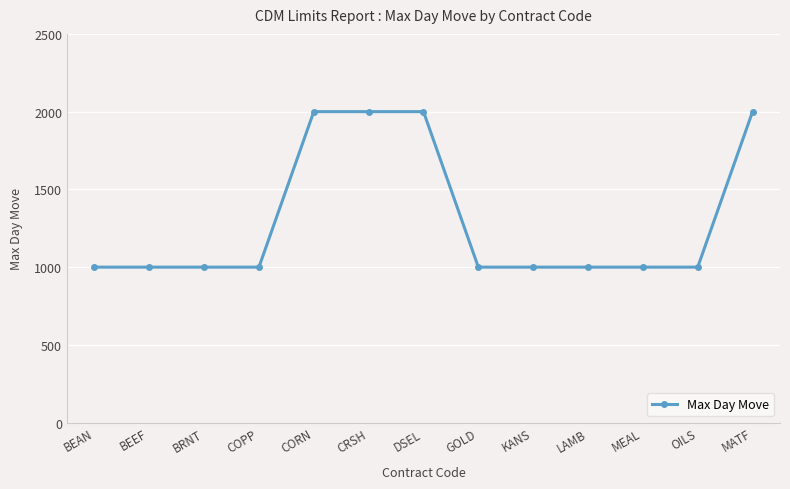

What is the average value?

1308